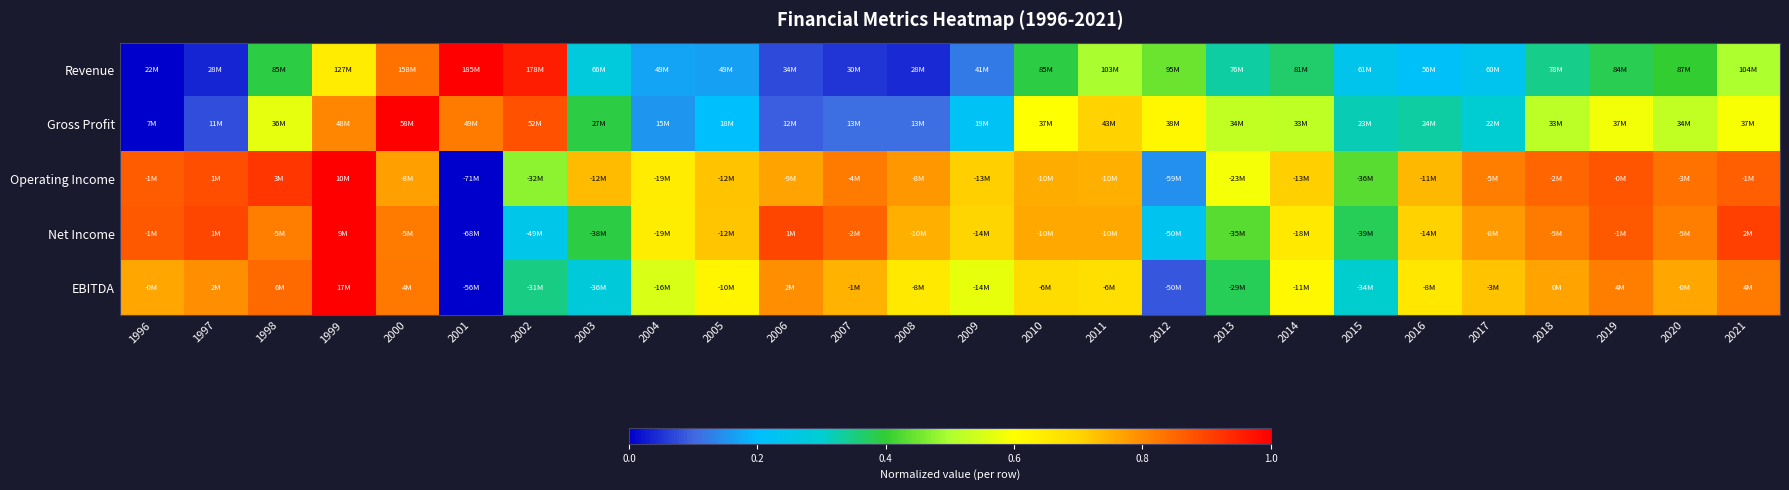

Rank the series at 2003 from highest to lowest value.

Operating Income, Gross Profit, Net Income, EBITDA, Revenue